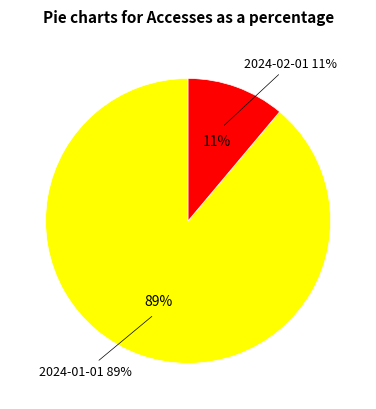

Between 2024-02-01 and 2024-01-01, which is larger?

2024-01-01